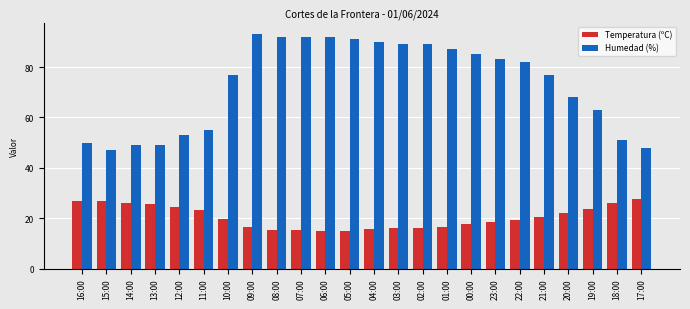

At 23:00, list the series in order from largest to smallest.

Humedad (%), Temperatura (ºC)